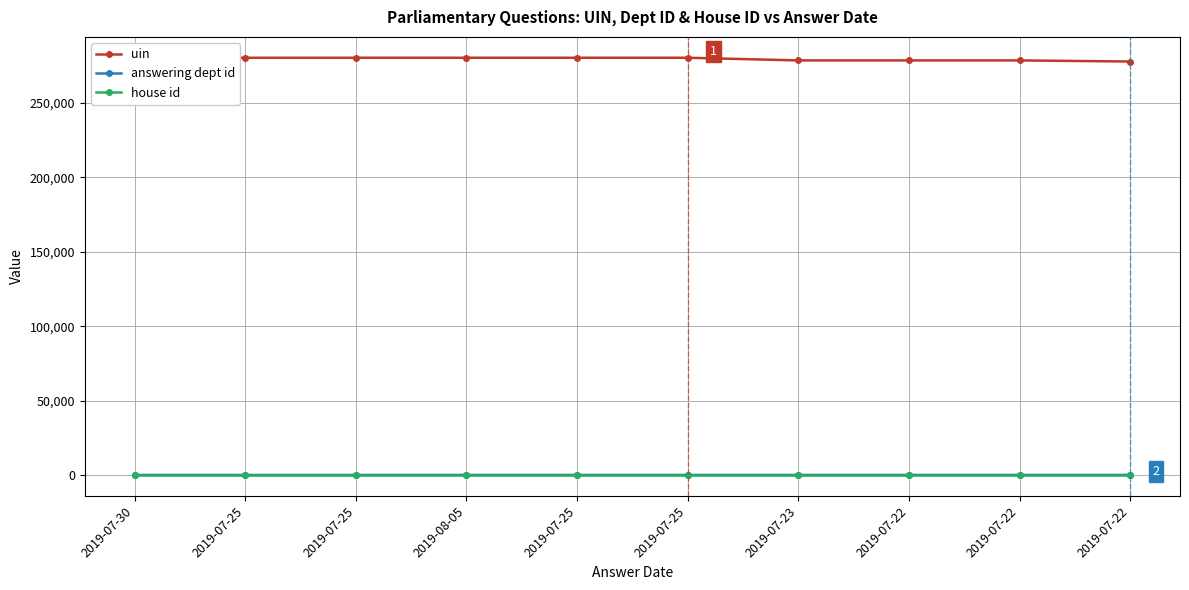

At which category does uin reach its first local valley?

2019-07-23